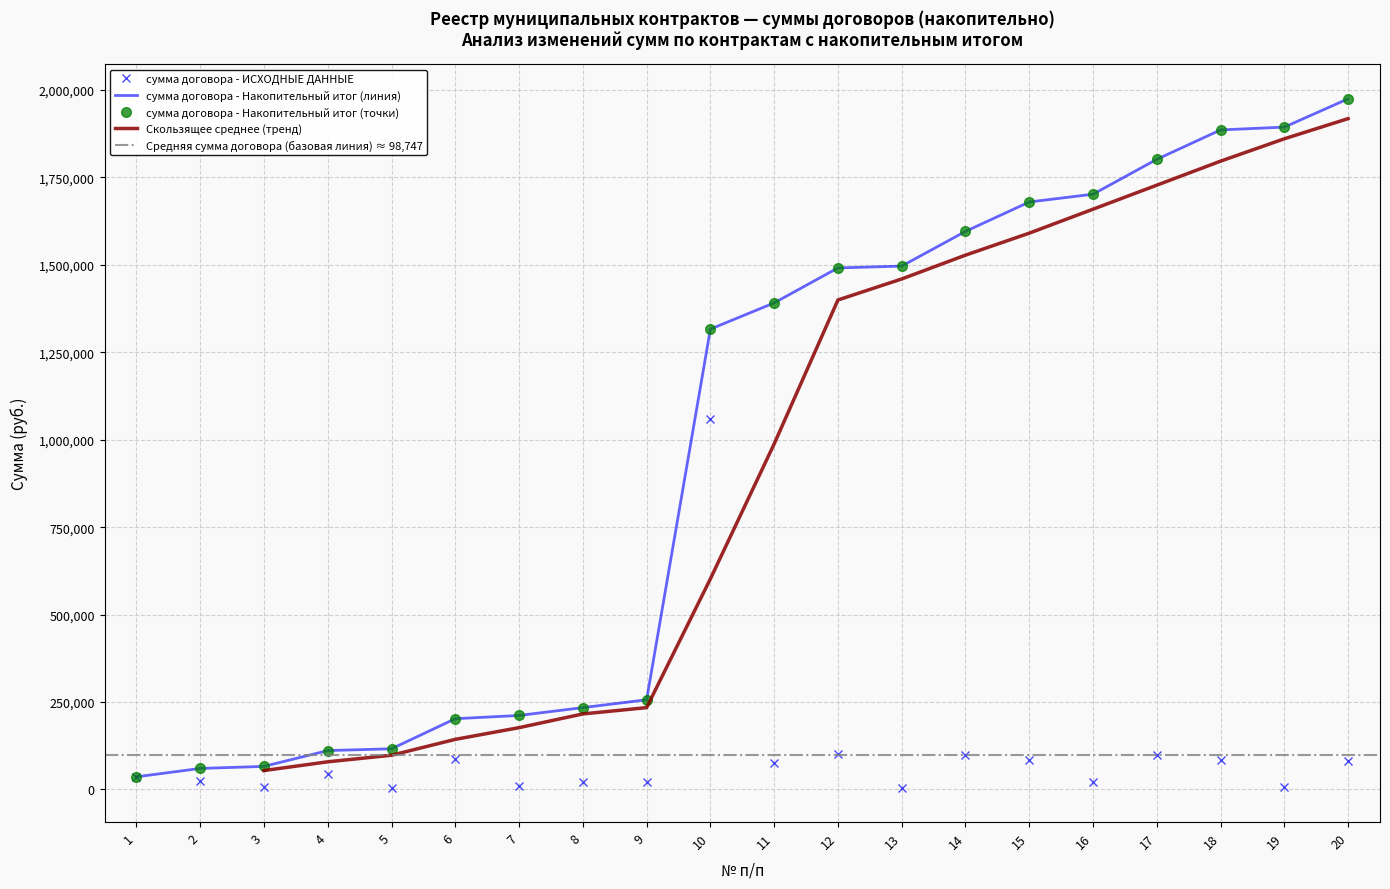

What is the greatest value displayed?

1060000.0